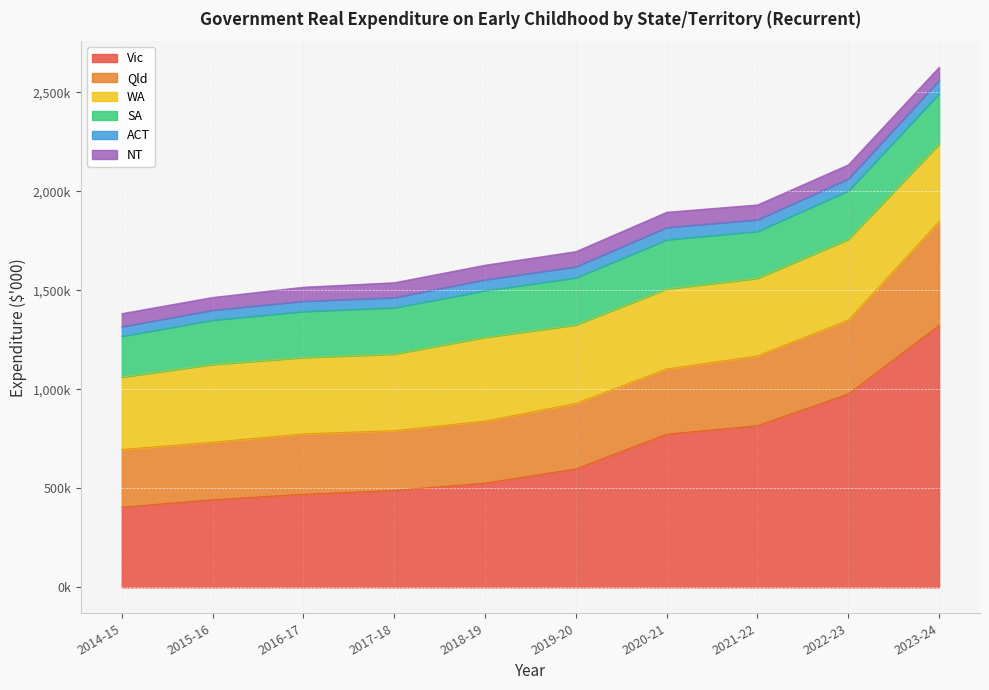

What are all the series names shown in the legend?

Vic, Qld, WA, SA, ACT, NT